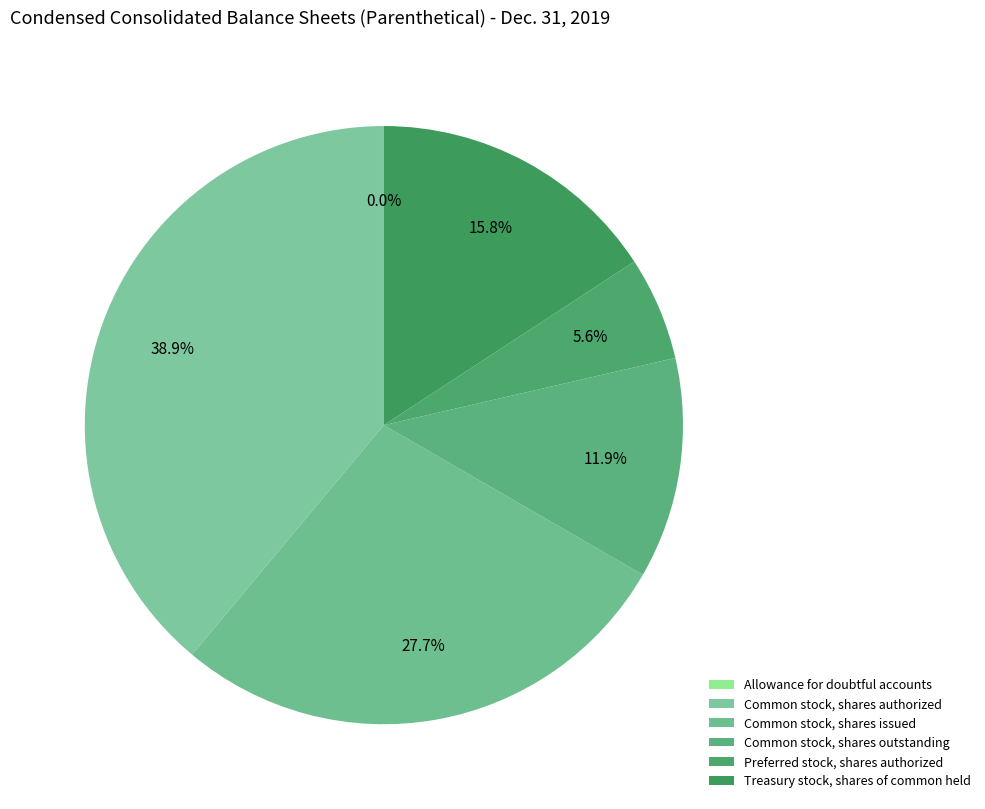

Which slice is the largest?

Common stock, shares authorized